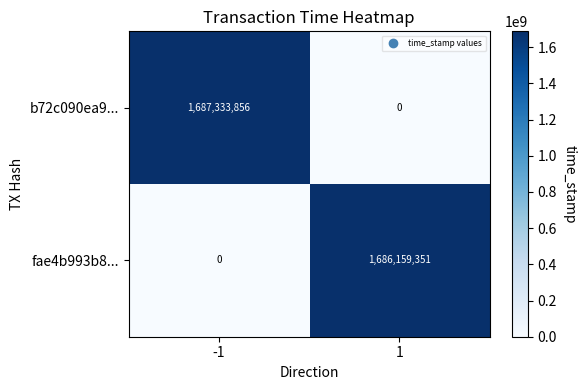

At which category is the sum across all series the highest?

-1